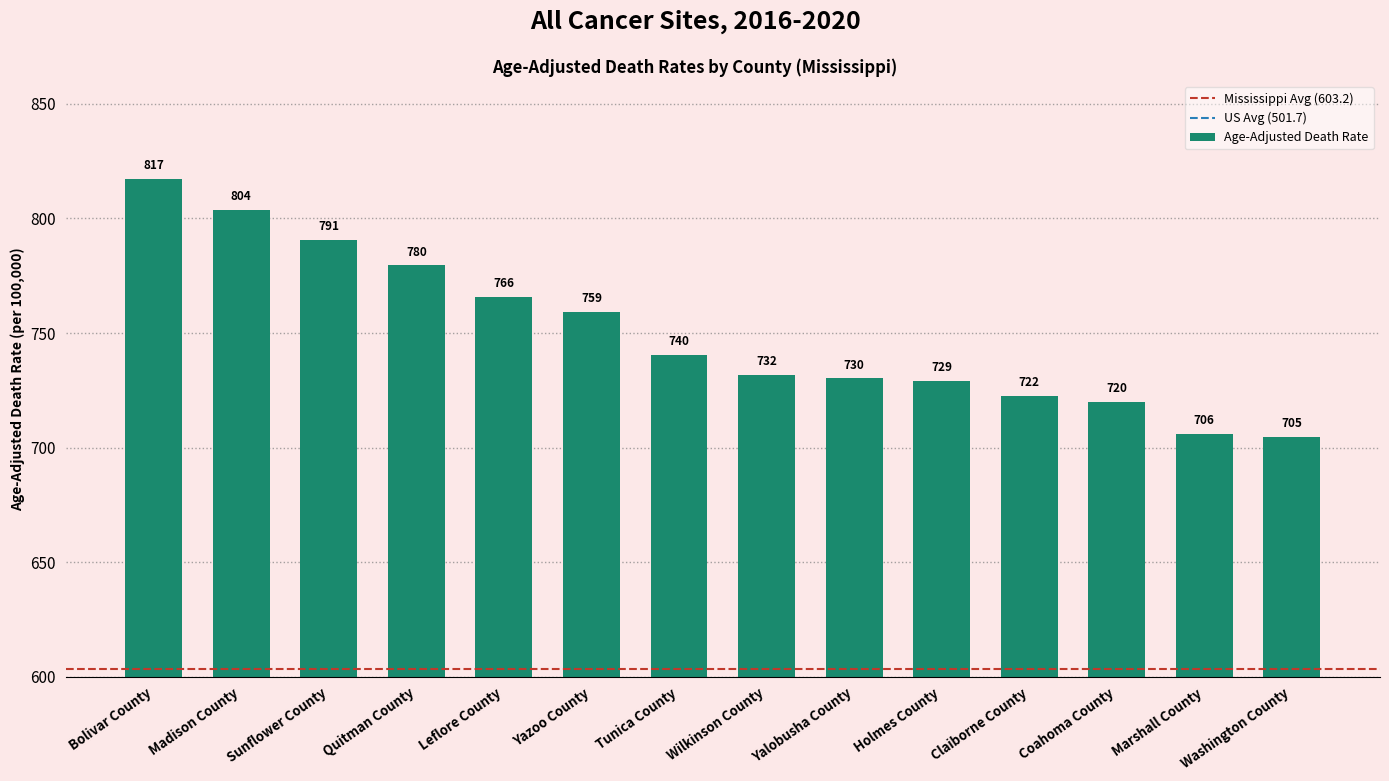

What is the value of the 8th bar from the left?

731.8